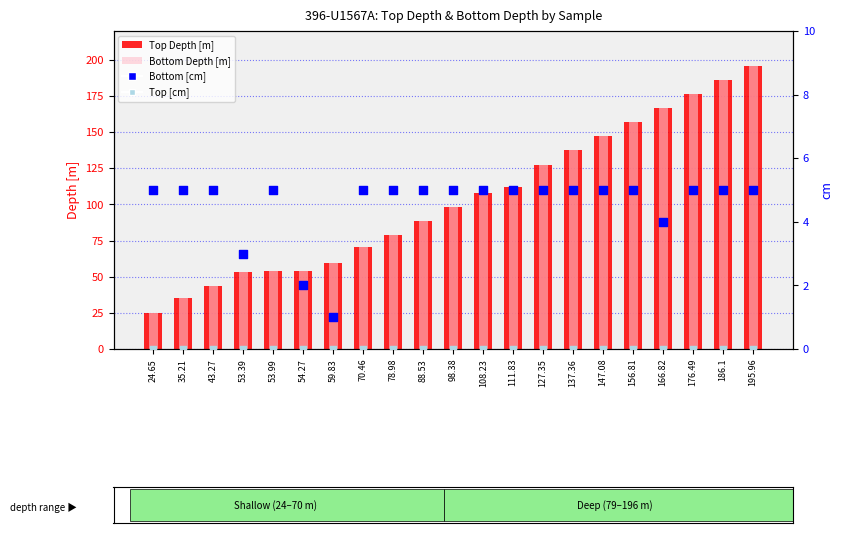

What is the total value across all series at 70.46?

146.0